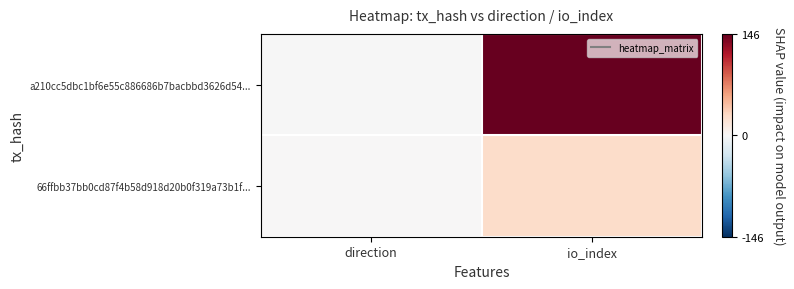

At io_index, list the series in order from smallest to largest.

66ffbb37bb0cd87f4b58d918d20b0f319a73b1f..., a210cc5dbc1bf6e55c886686b7bacbbd3626d54...